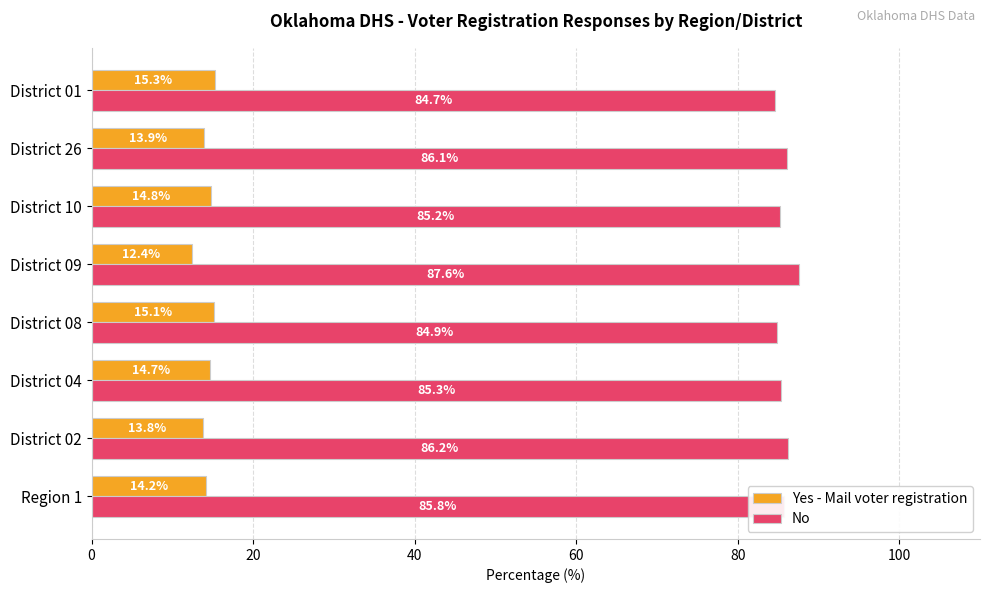

How many values in the Yes - Mail voter registration series exceed 14?

5